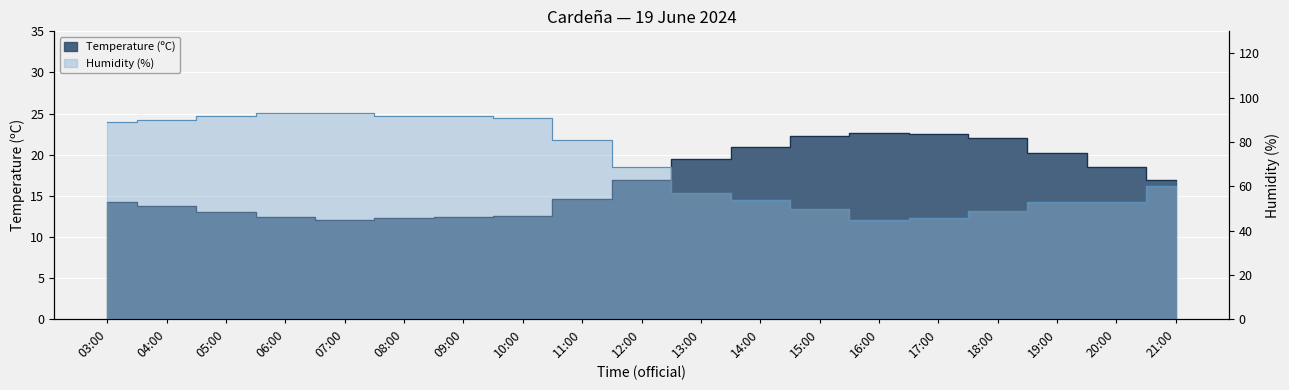

Where is Temperature (ºC) nearest to the value 17?

12:00